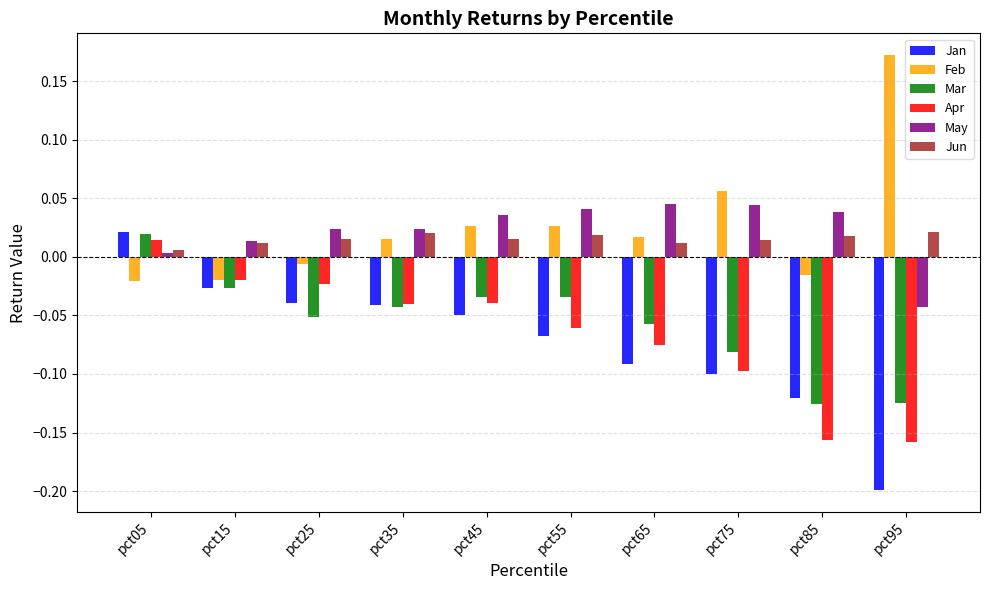

Count the number of categories in the chart.

10